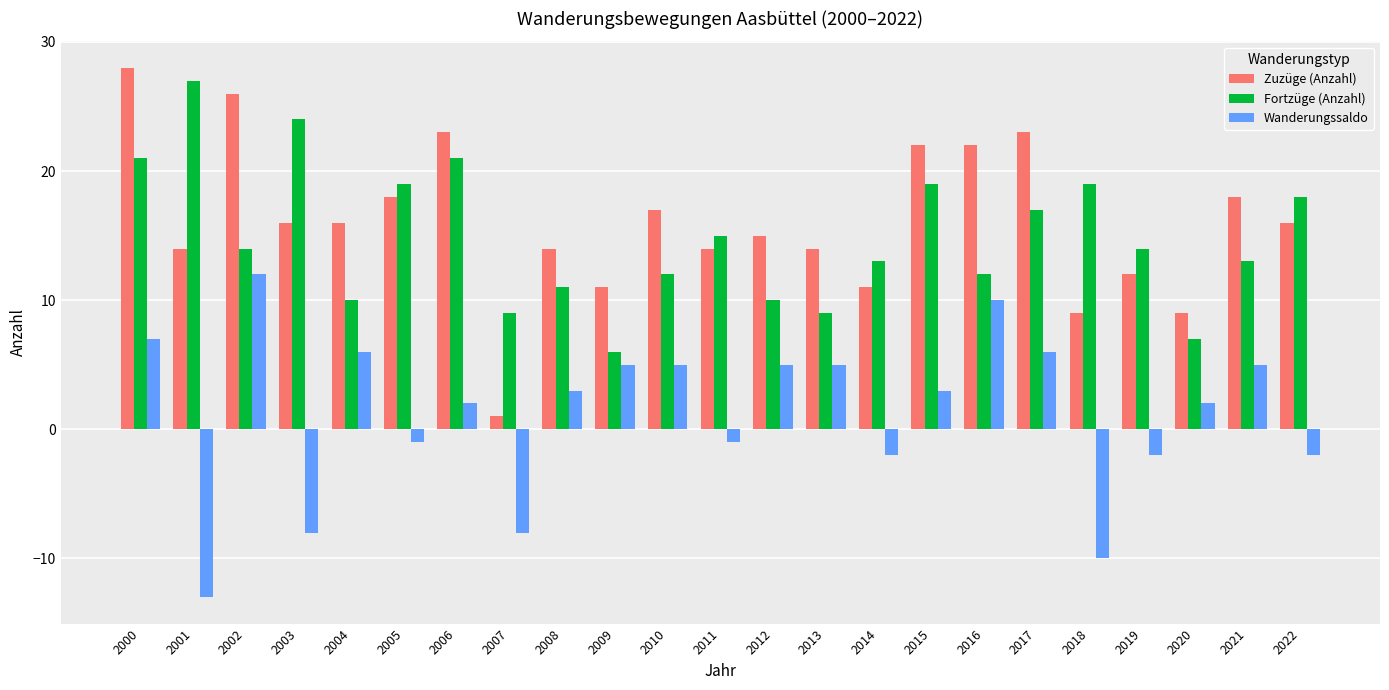

How many values in Wanderungssaldo are below zero?

9